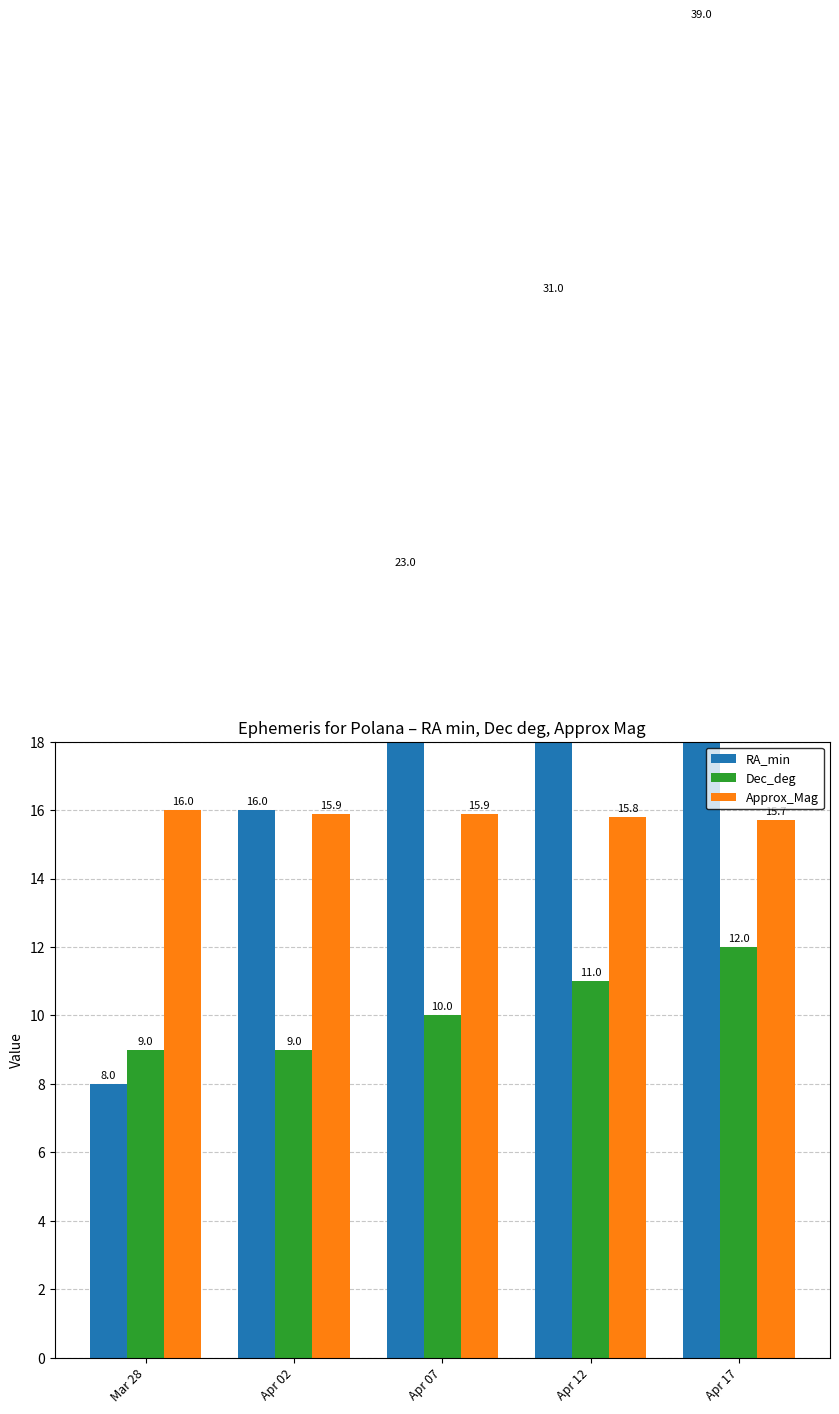

What is the value of the RA_min bar at the 1st from the left?

8.0